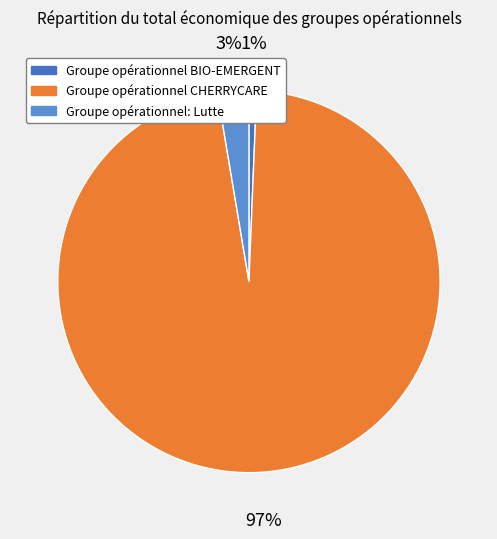

To the nearest percent, what percentage of the pie is Groupe opérationnel BIO-EMERGENT?

1%